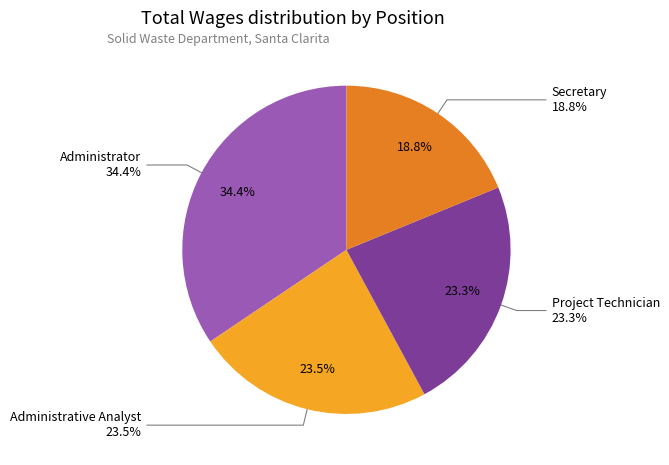

To the nearest percent, what is the difference between the largest and smallest slice percentages?

16%